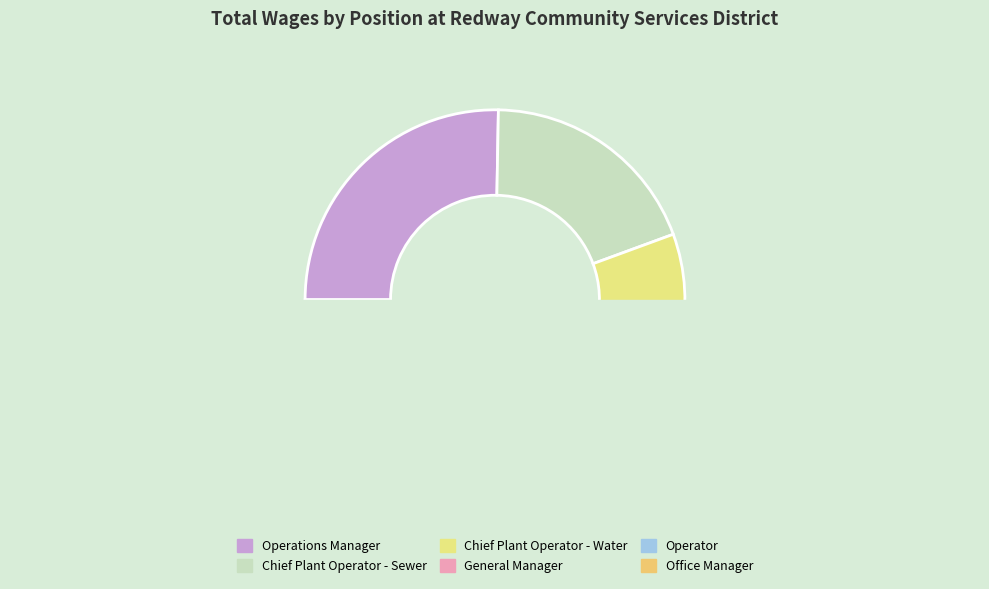

Between Operations Manager and Chief Plant Operator - Water, which is larger?

Operations Manager